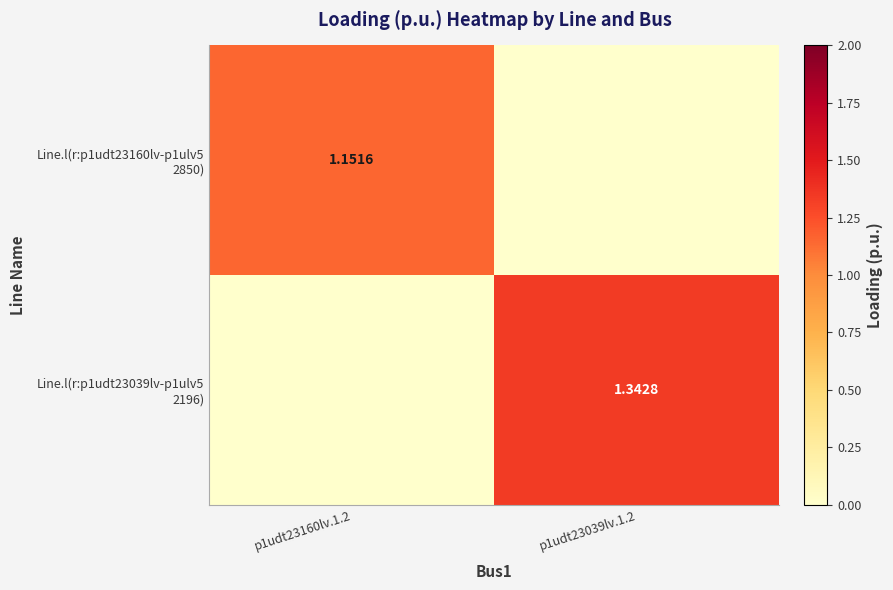

What is the highest value of the Line.l(r:p1udt23160lv-p1ulv5 2850) series?

1.2